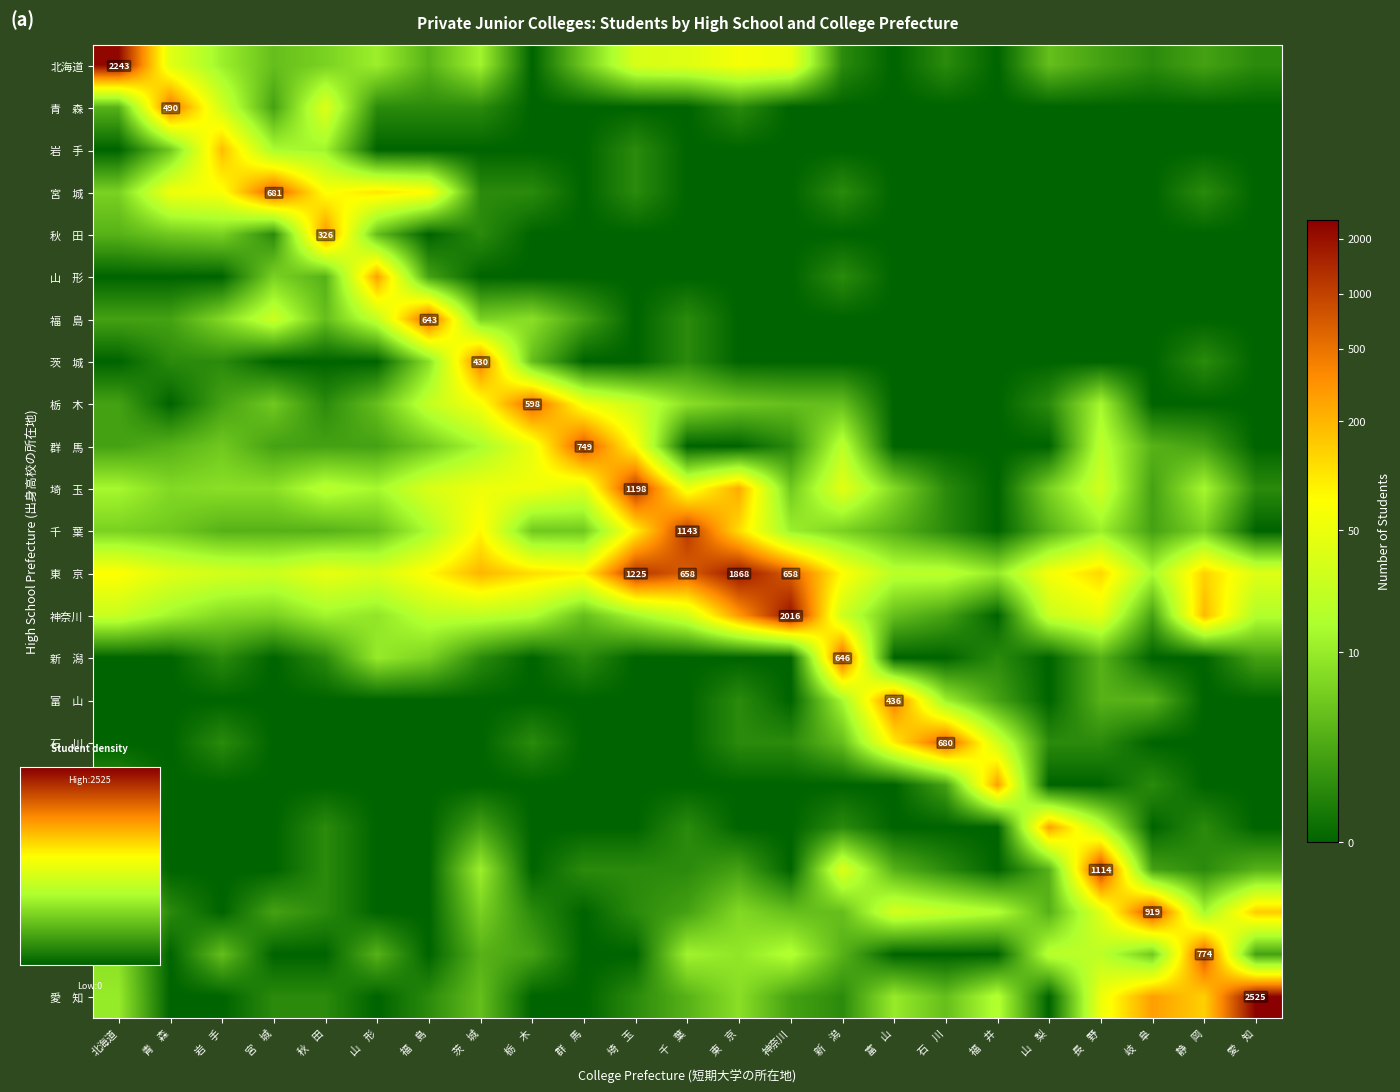

What is the total value across all series at 新　潟?

38.9